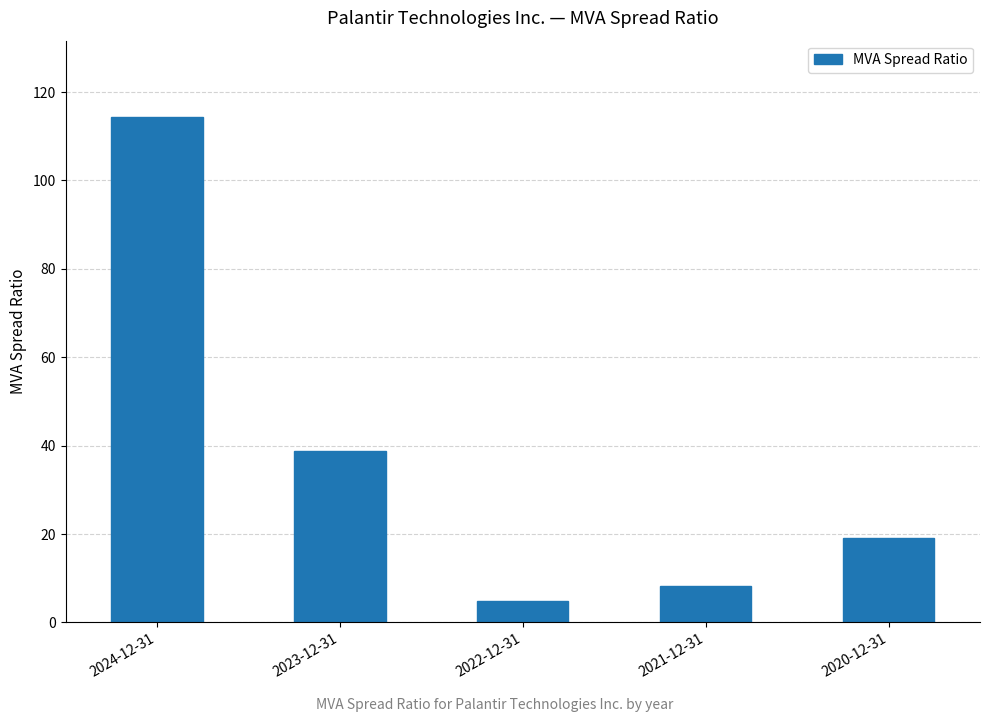

What is the minimum value shown in the chart?

4.9